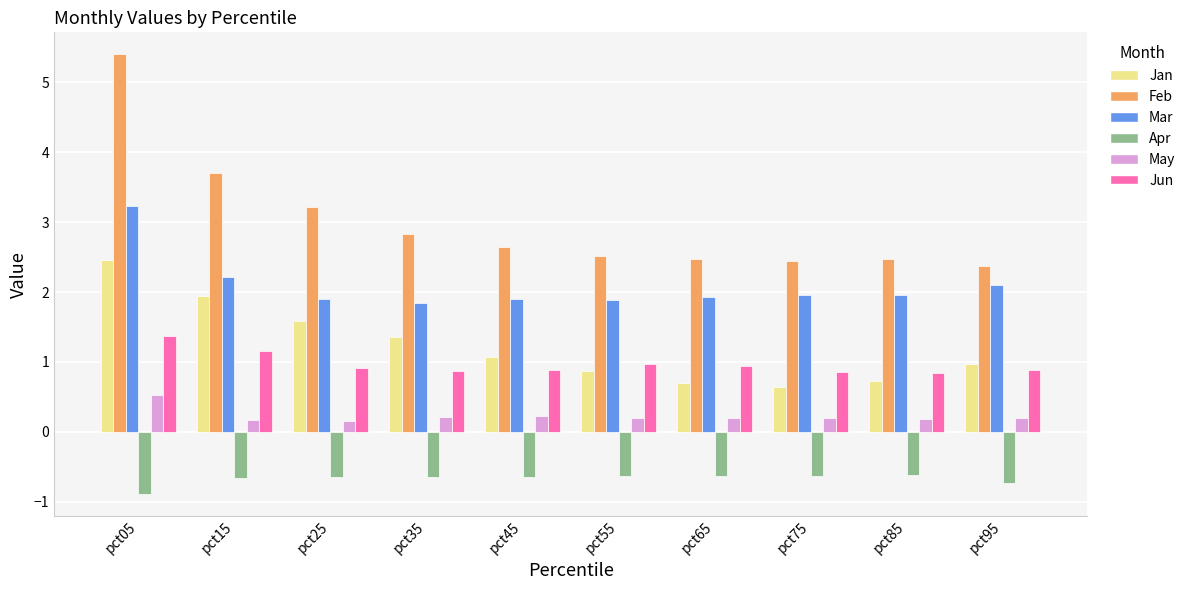

What is the approximate value of May at pct05?

0.5